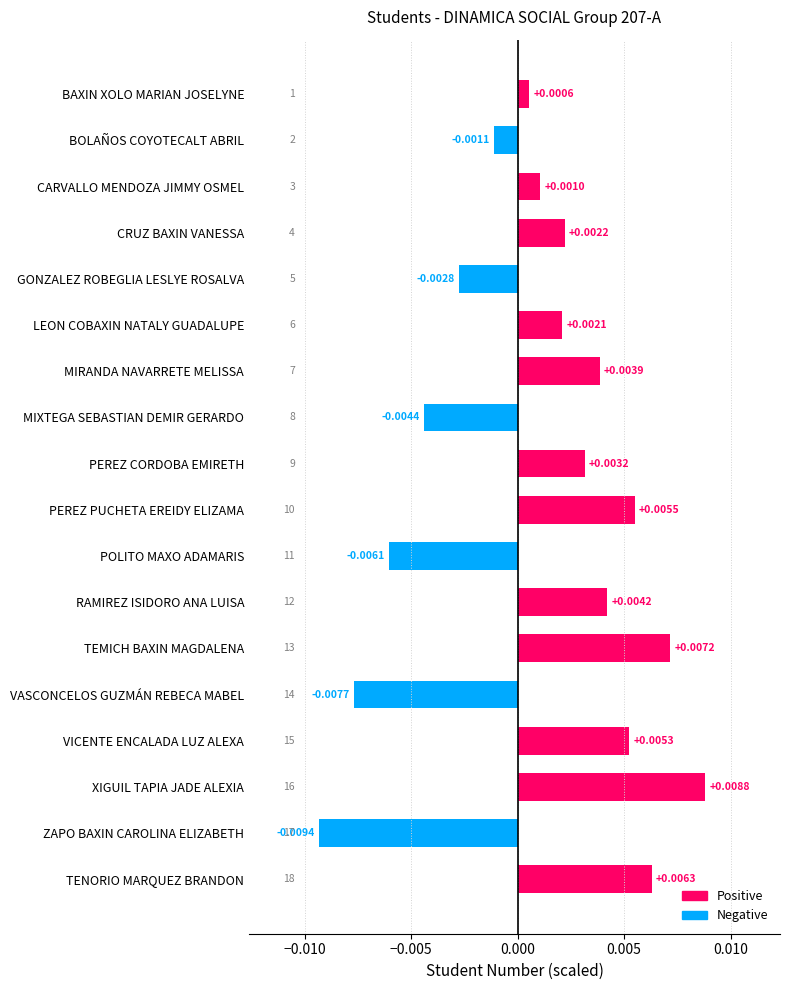

Where is the data nearest to the value 0?

BAXIN XOLO MARIAN JOSELYNE